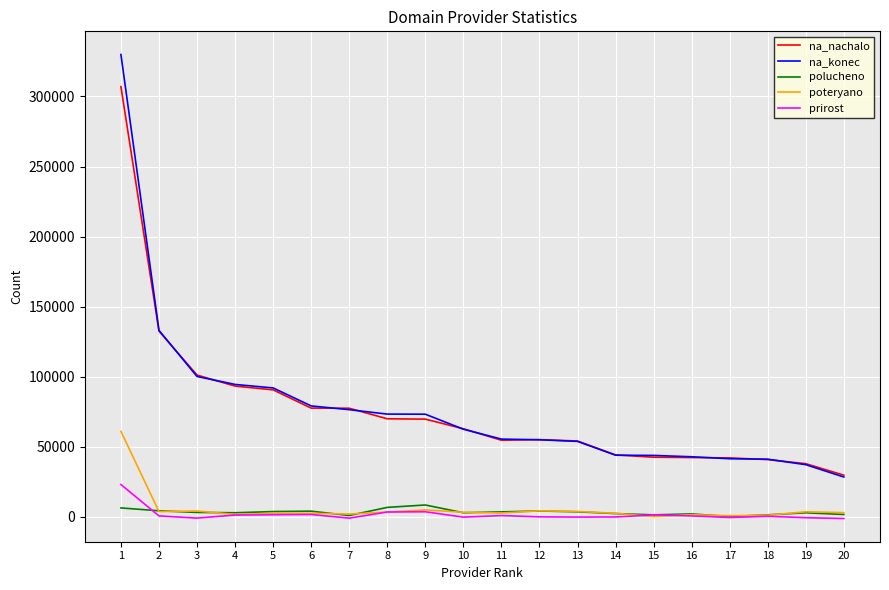

Does the chart have visible grid lines?

Yes